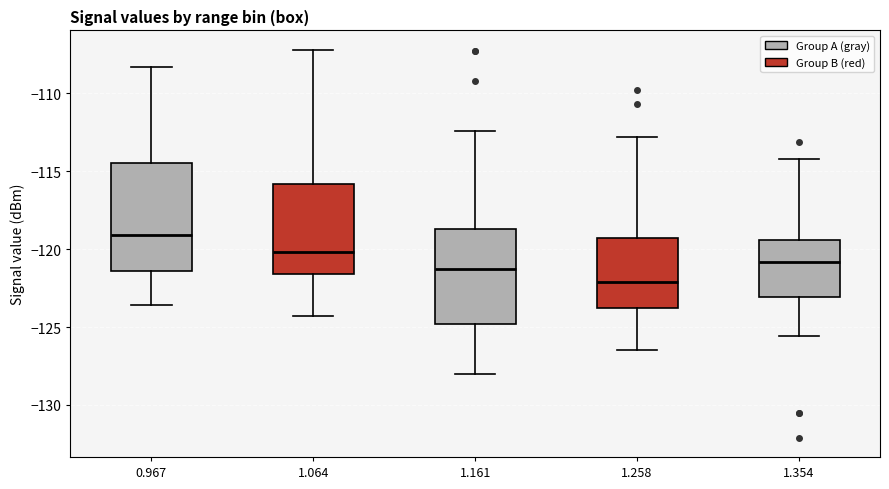

Reading left to right, read every box against the y-axis: the position of its median line, the range the box covers, and the ends of its whiskers. The values are not printed on the chart, so give them approximately, as read against the axis.

0.967: median -119.0, box -121.5 to -114.5, whiskers -123.5 to -108.5
1.064: median -120.0, box -121.5 to -116.0, whiskers -124.5 to -107.0
1.161: median -121.5, box -125.0 to -118.5, whiskers -128.0 to -112.5
1.258: median -122.0, box -124.0 to -119.5, whiskers -126.5 to -113.0
1.354: median -121.0, box -123.0 to -119.5, whiskers -125.5 to -114.0